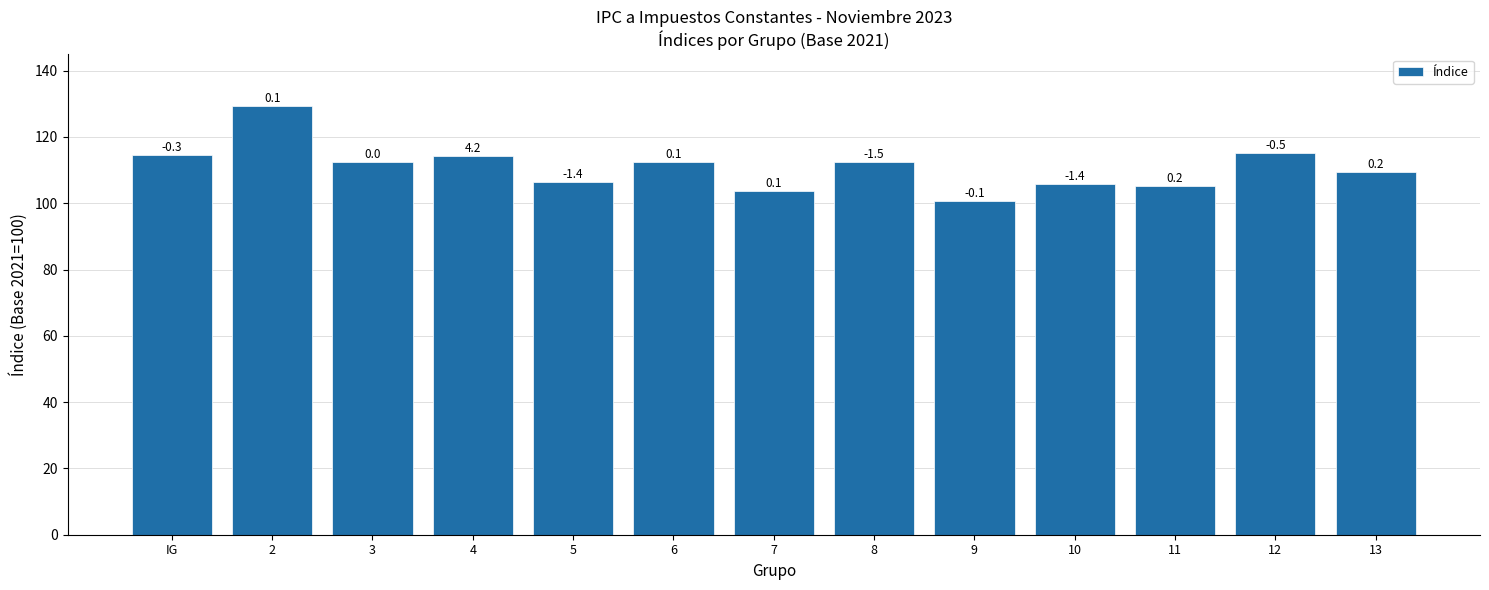

Are the bars horizontal?

No